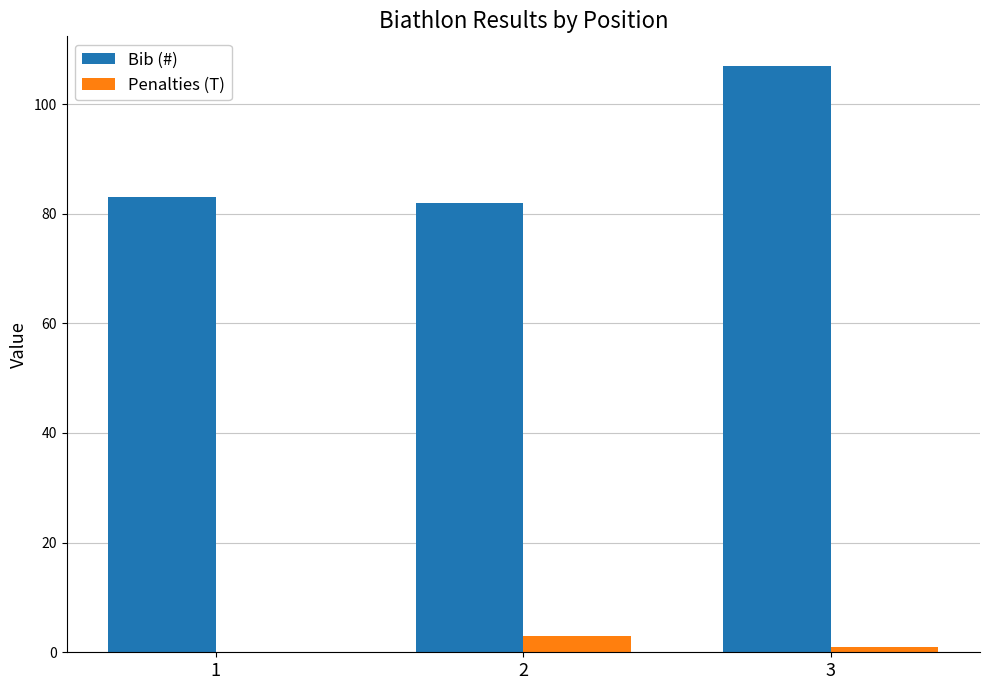

Does the chart contain stacked bars?

No